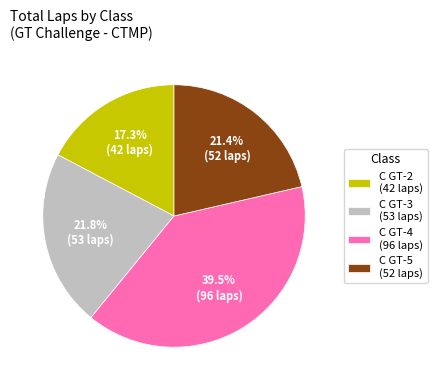

Approximately how many times larger is the value at C GT-4 (96 laps) compared to C GT-3 (53 laps)?

1.8